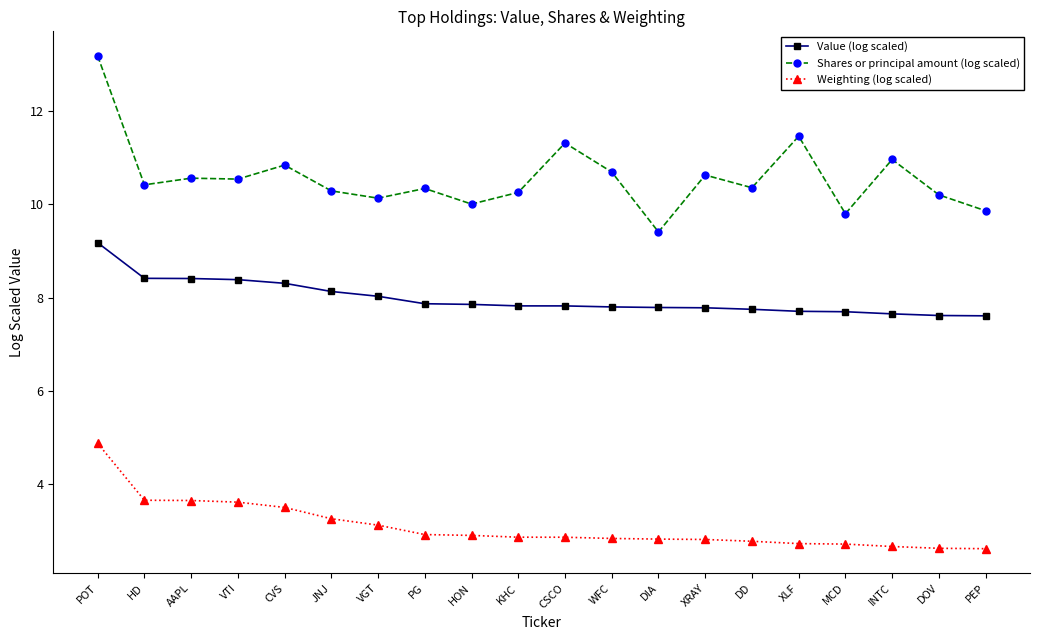

Does the chart have visible grid lines?

No